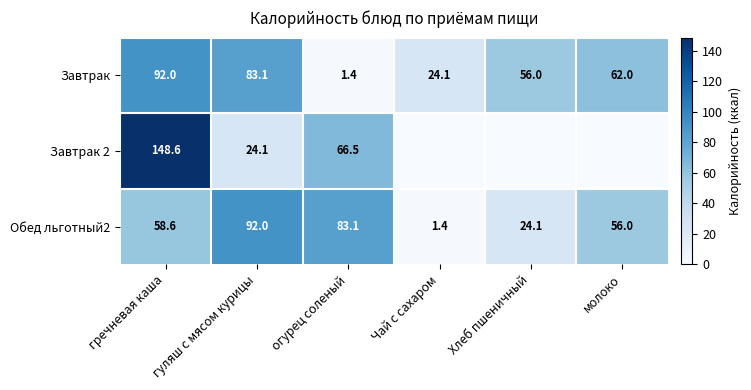

What is the total value across all series at Хлеб пшеничный?

80.1